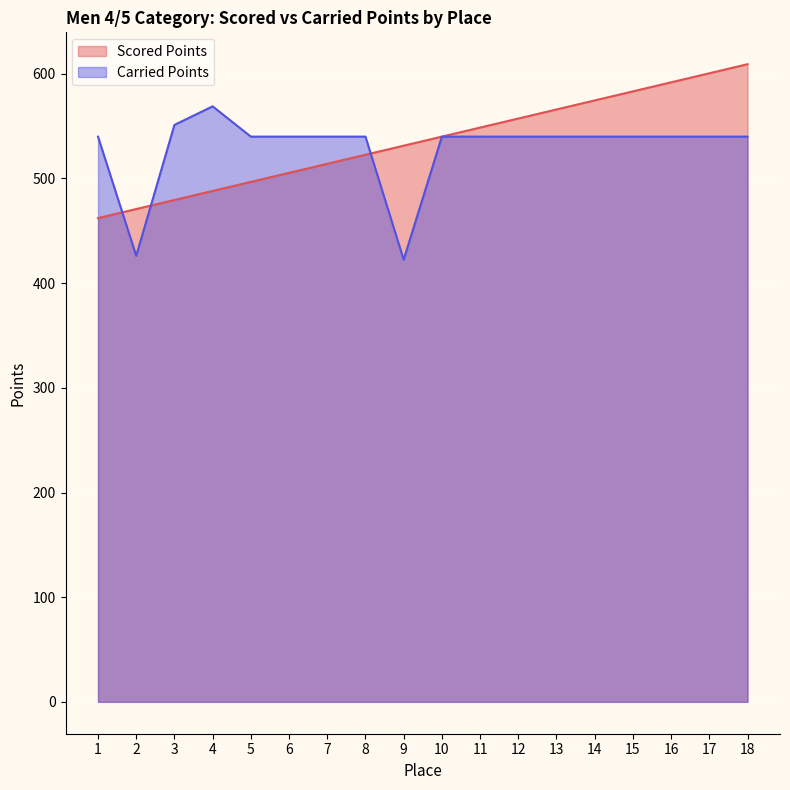

What is the spread (max minus min) of values at 12?

17.3